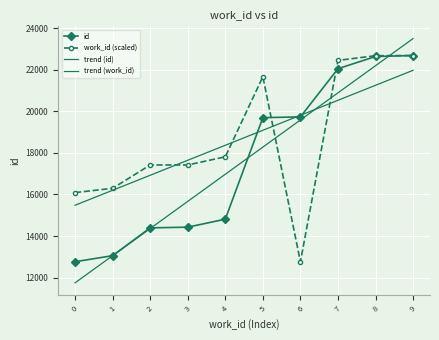

Which label corresponds to the largest value in the chart?

9